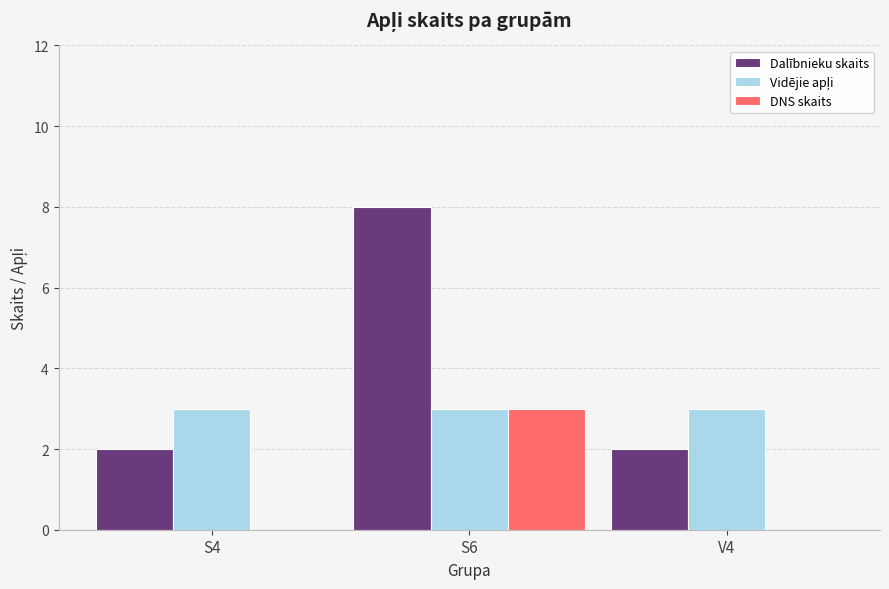

True or false: DNS skaits has a value of 4 at S6.

False